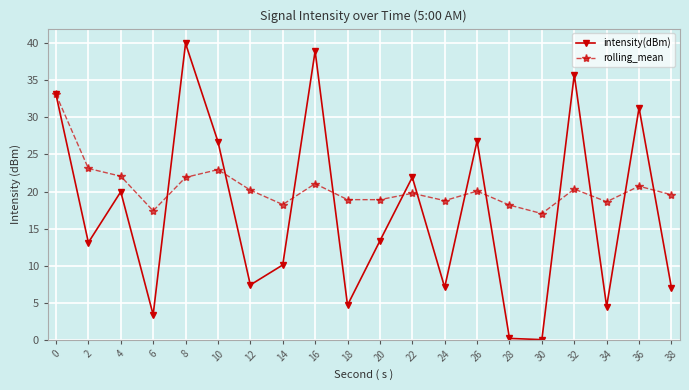

Where is the first local minimum for intensity(dBm)?

2